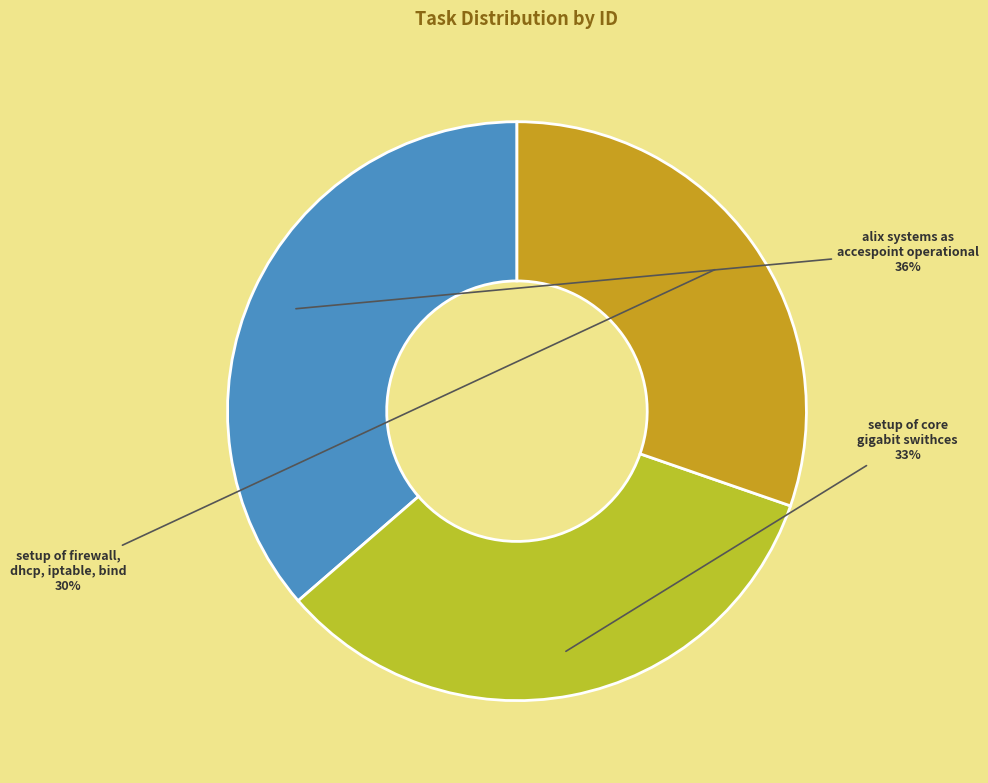

Count the number of slices in the pie.

3